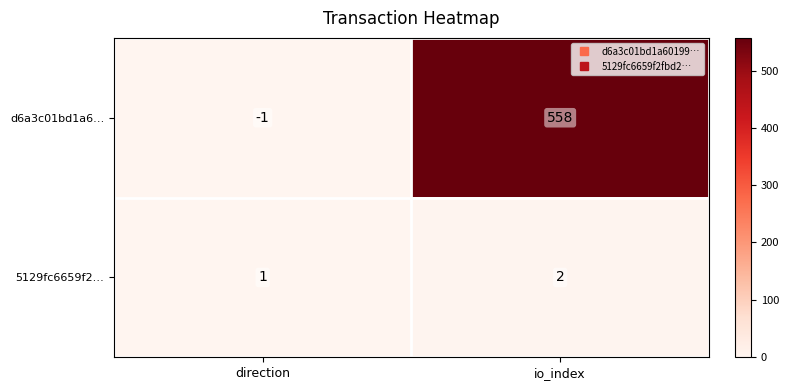

What is the sum of all d6a3c01bd1a6… values?

557